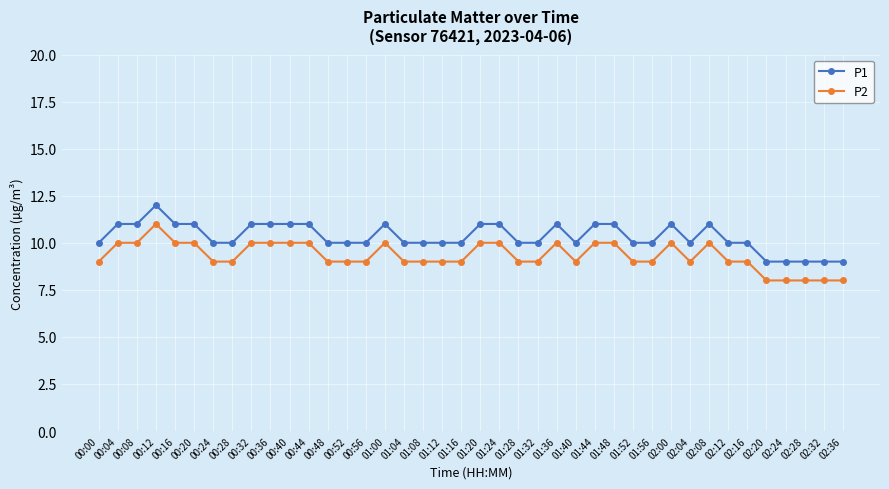

True or false: P1 and P2 intersect in this chart.

False